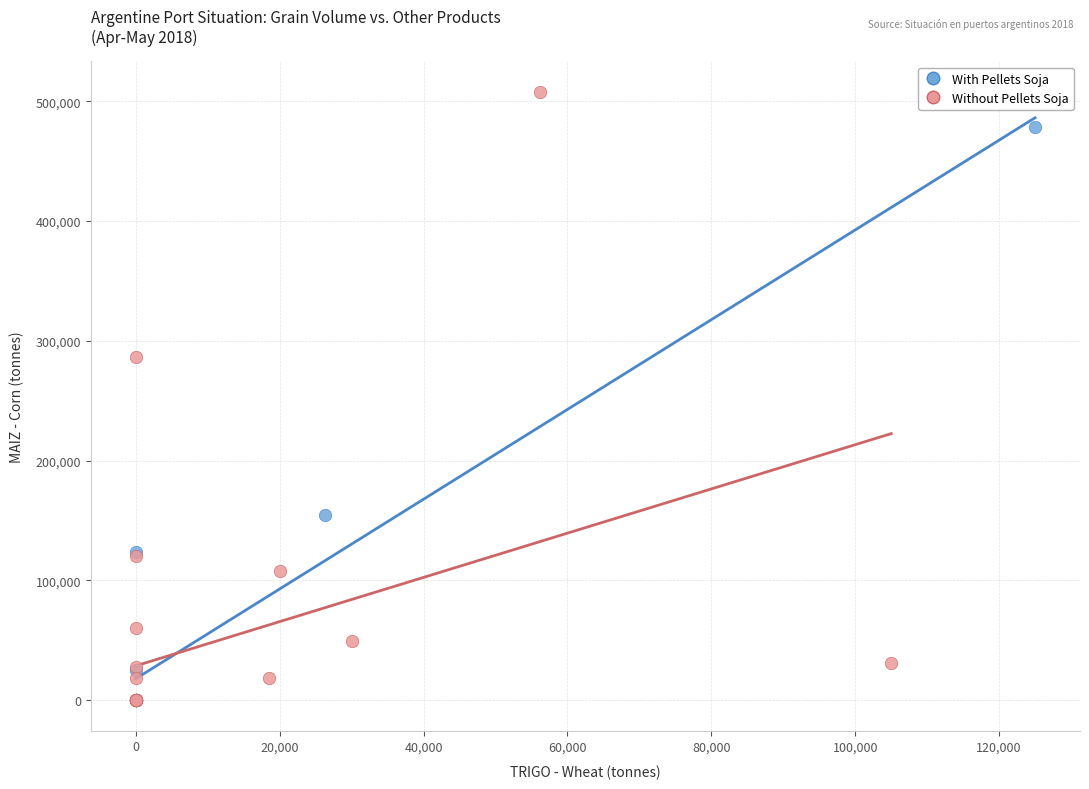

Which series reaches the maximum Y coordinate?

Without Pellets Soja